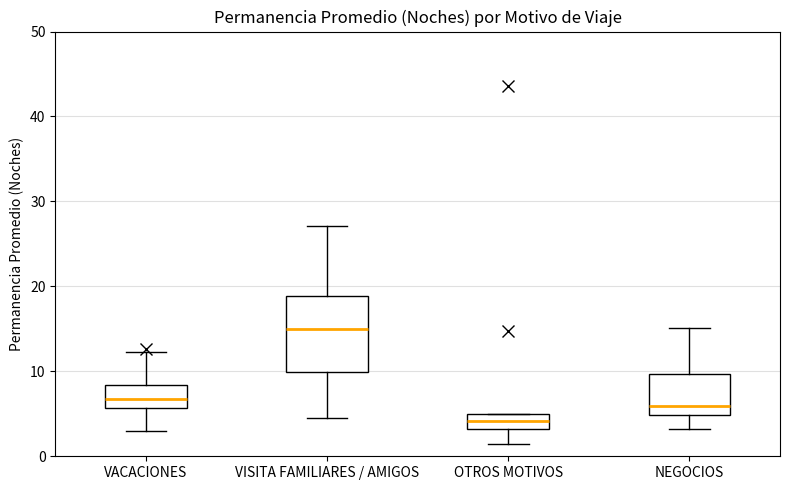

Which box is the tallest, from its lower edge to its upper edge?

VISITA FAMILIARES / AMIGOS